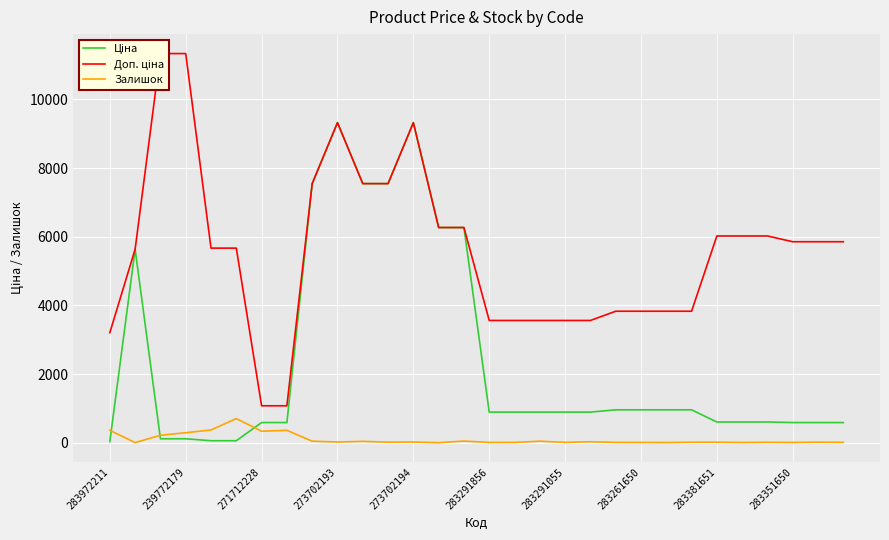

What is the maximum value for Доп. ціна?

11334.0